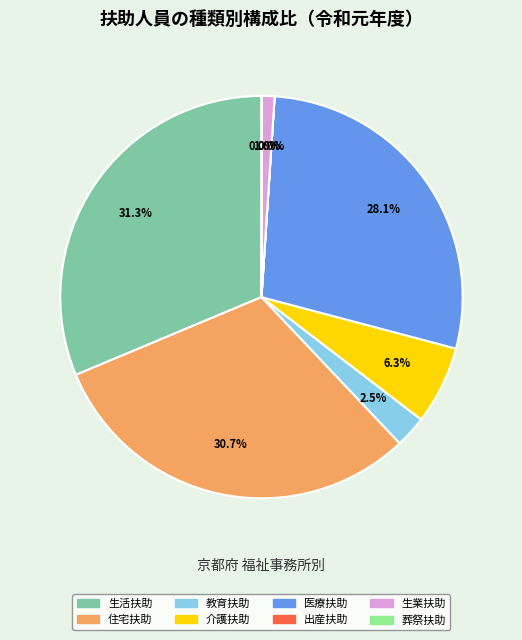

Which has a higher value, 教育扶助 or 生活扶助?

生活扶助